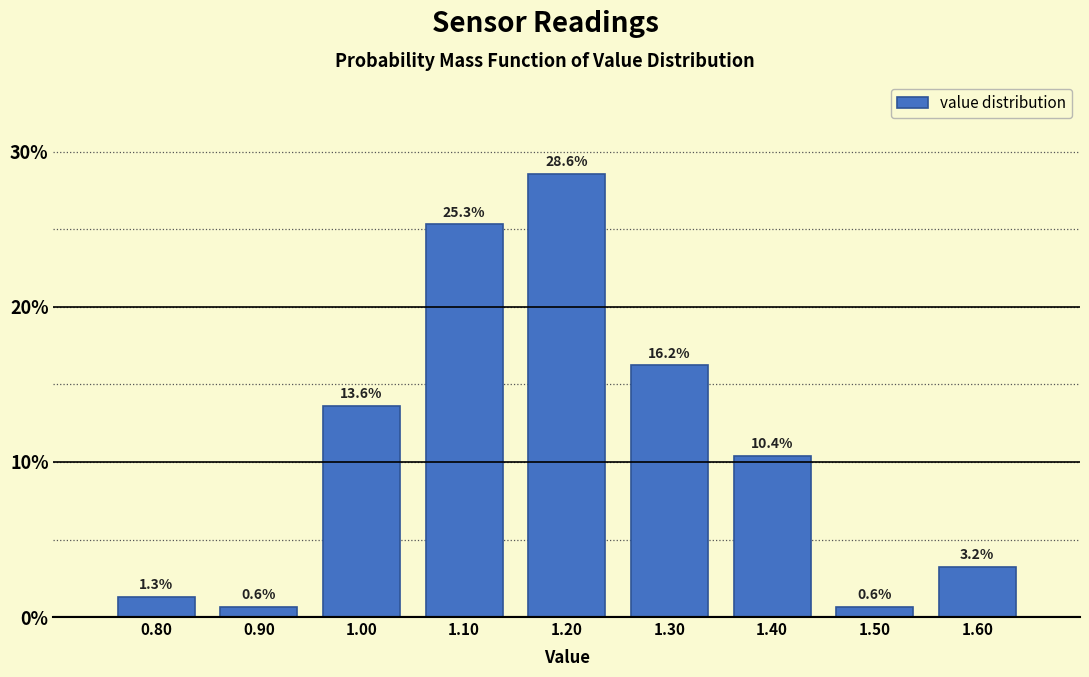

What is the height of the bar covering 0.85 to 0.95 on the x-axis?

0.6